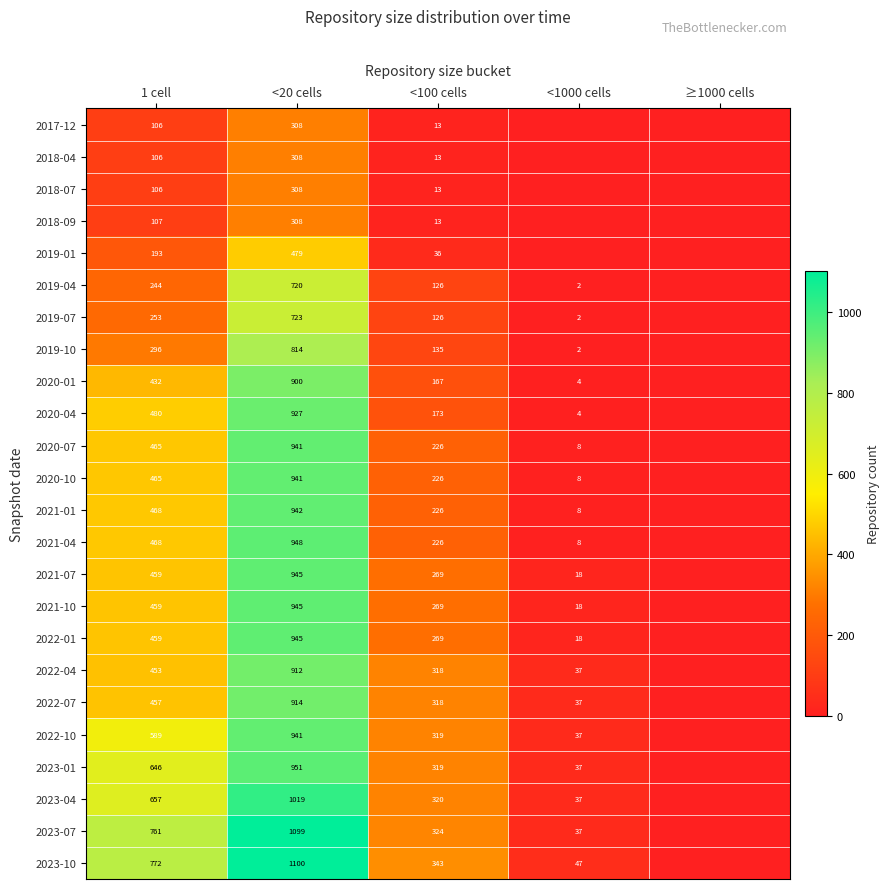

Is the value of 2019-01 at <20 cells greater than the value of 2020-07 at <1000 cells?

Yes